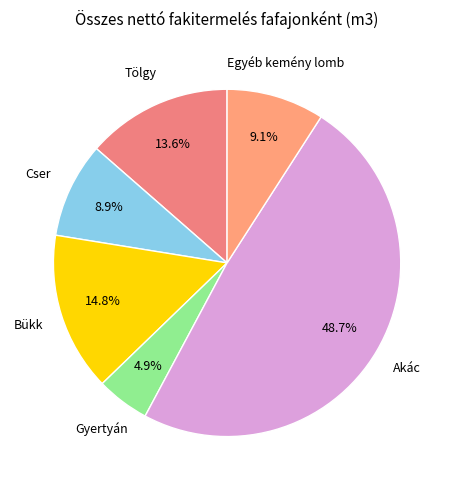

To the nearest percent, what is the difference between the largest and smallest slice percentages?

44%